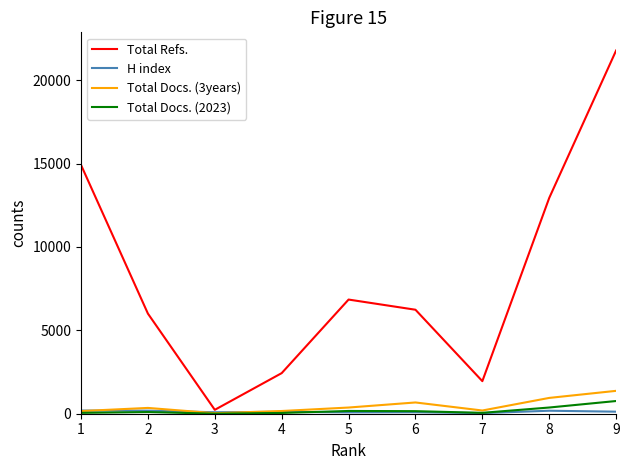

What is the maximum value for Total Refs.?

21779